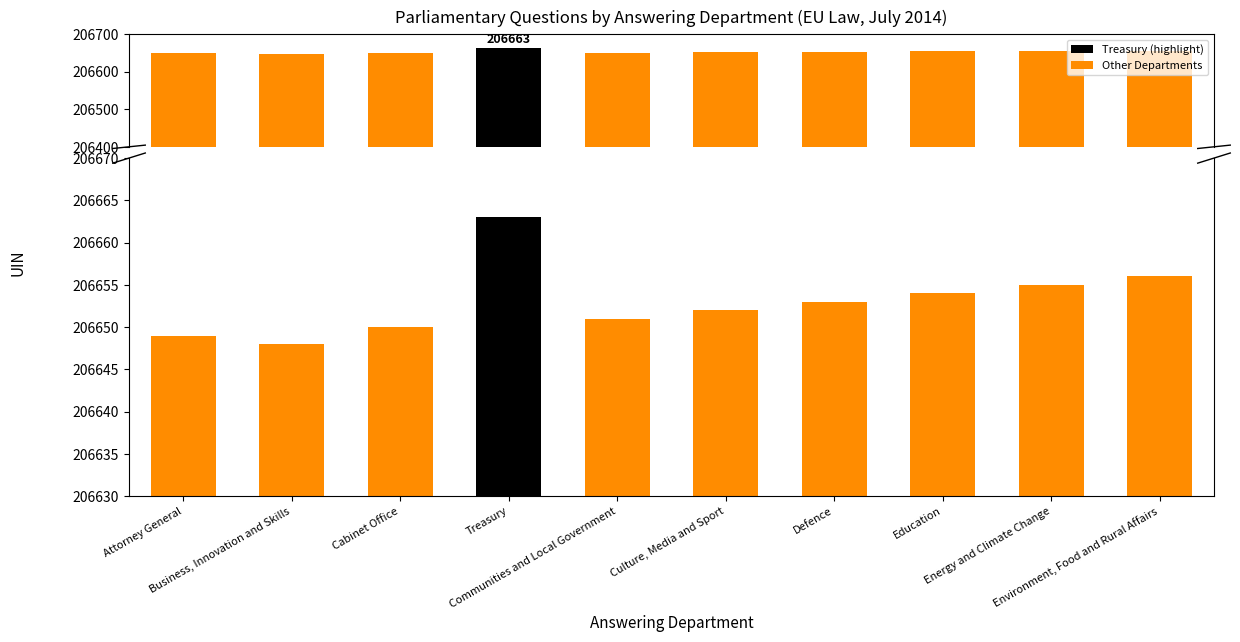

What position from the right is Business, Innovation and Skills?

9